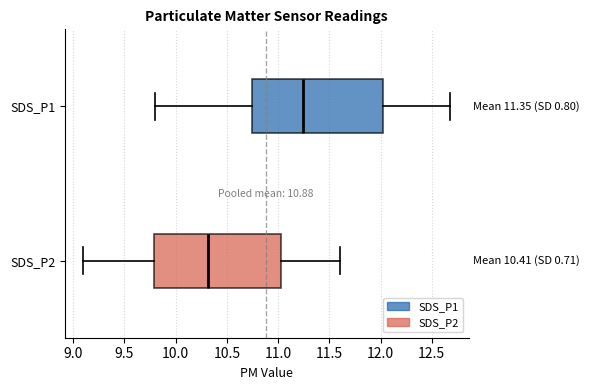

Which box's median line is the furthest to the right?

SDS_P1